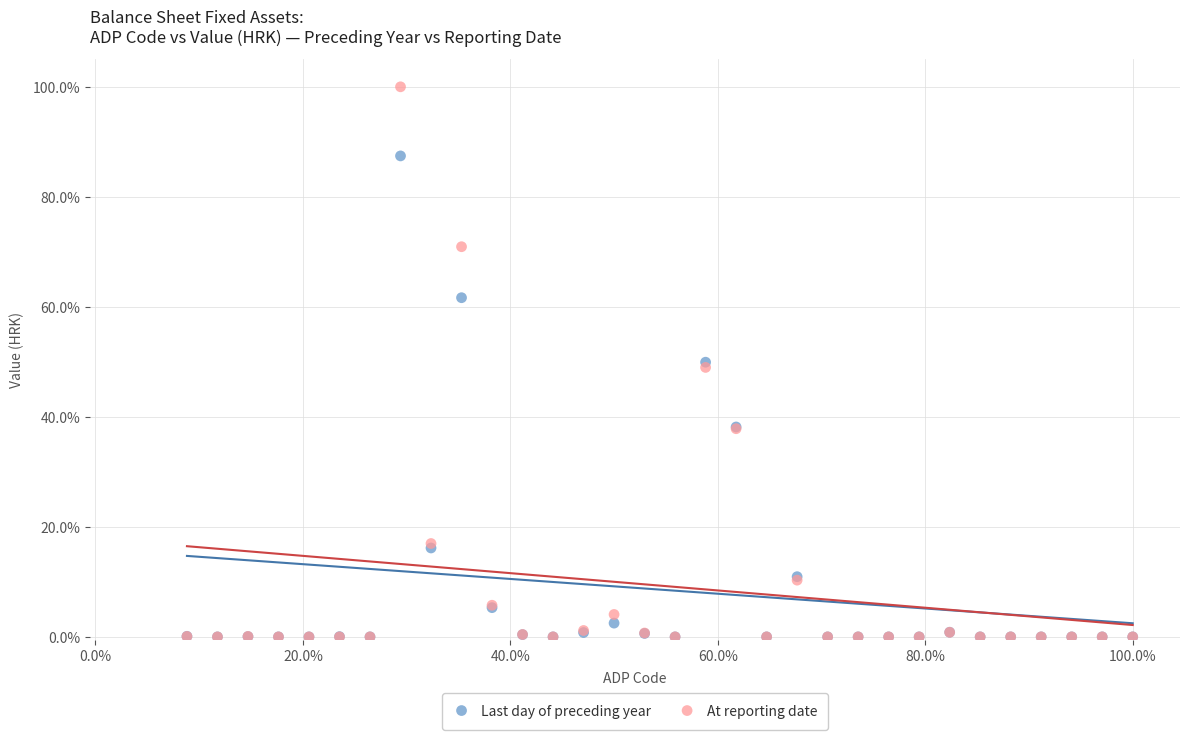

What are all the series names shown in the legend?

Last day of preceding year, At reporting date